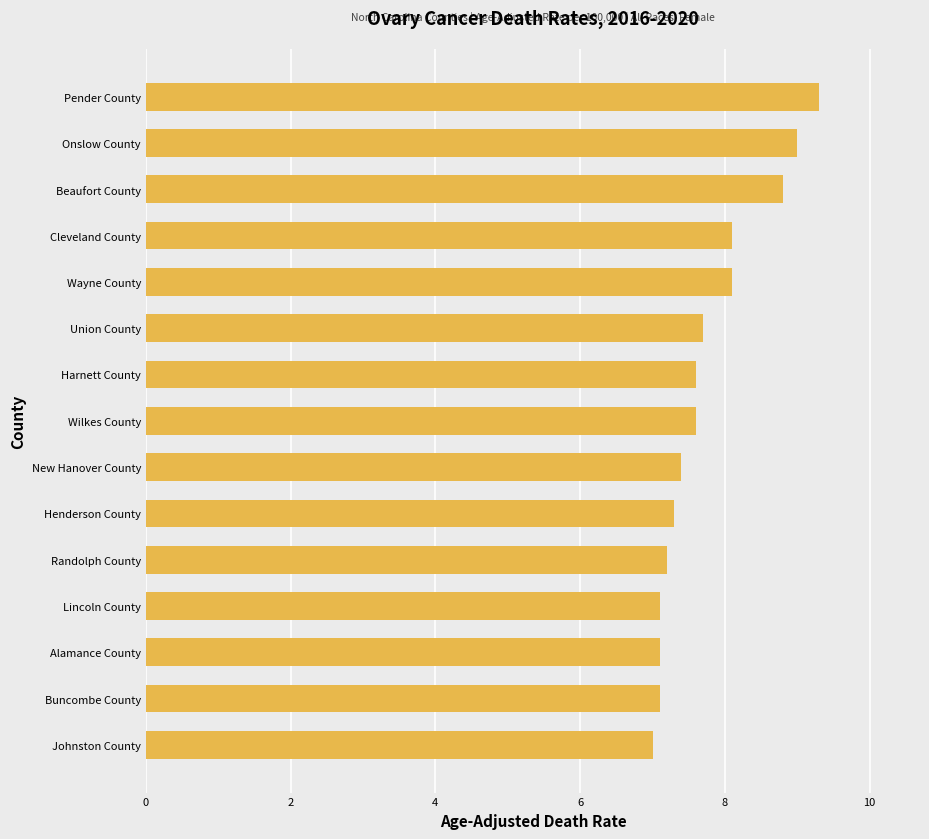

What is the value of the 4th bar from the top?

8.1